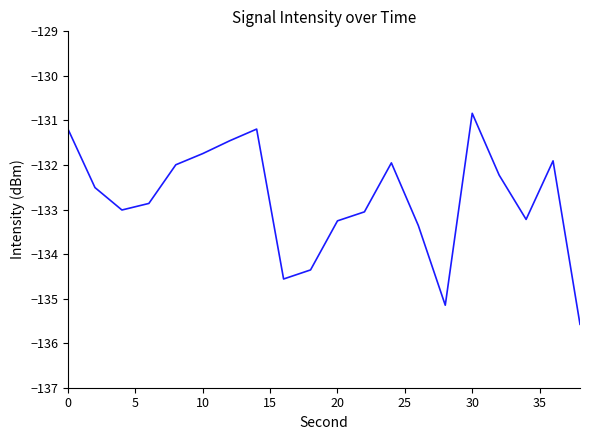

What is the greatest value displayed?

-130.8